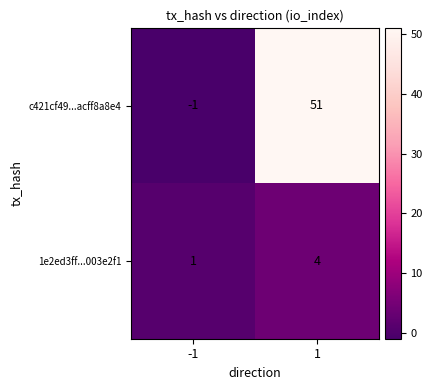

What is the difference between the c421cf49...acff8a8e4 values at -1 and 1?

52